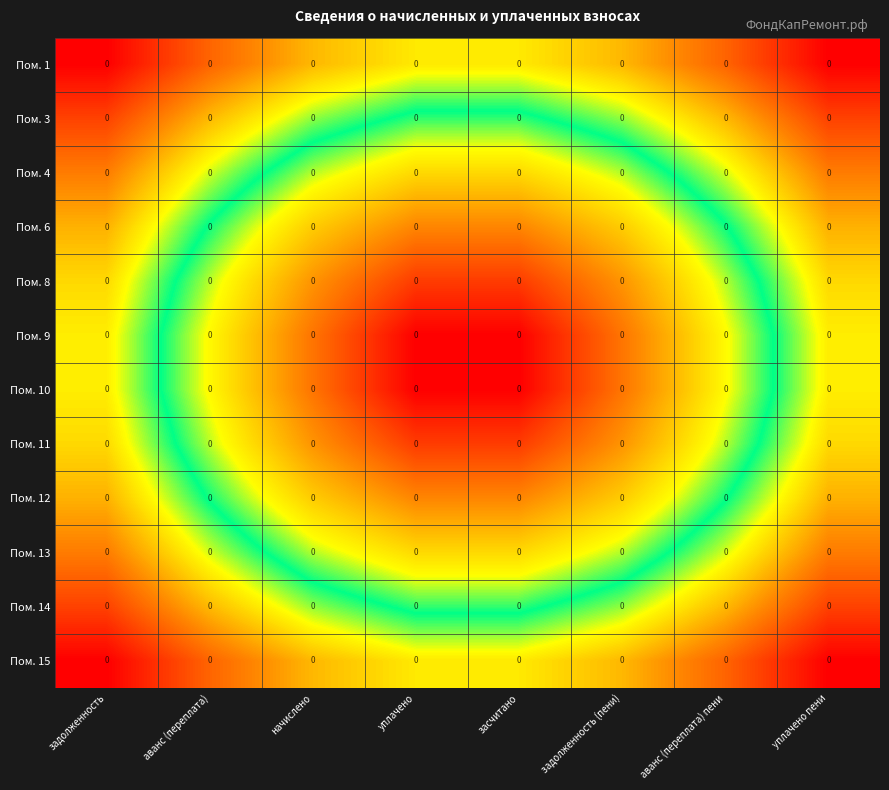

The Пом. 1 series shows 0.2 at уплачено пени. True or false?

False